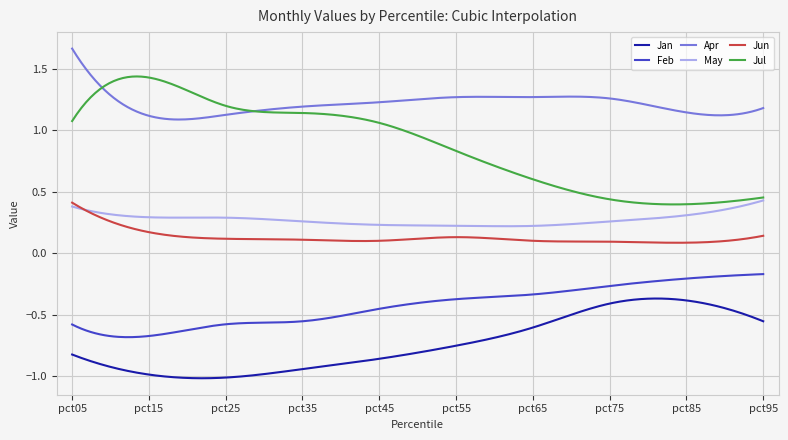

True or false: Jun has more than 0 points higher than both neighbors.

True